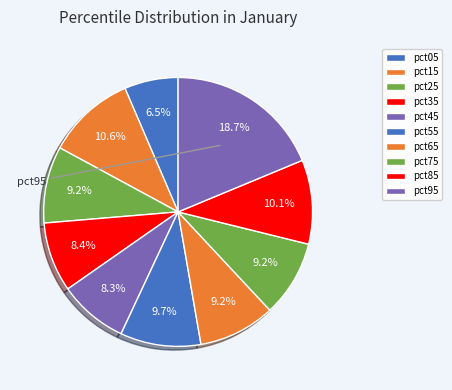

Count the number of slices in the pie.

10